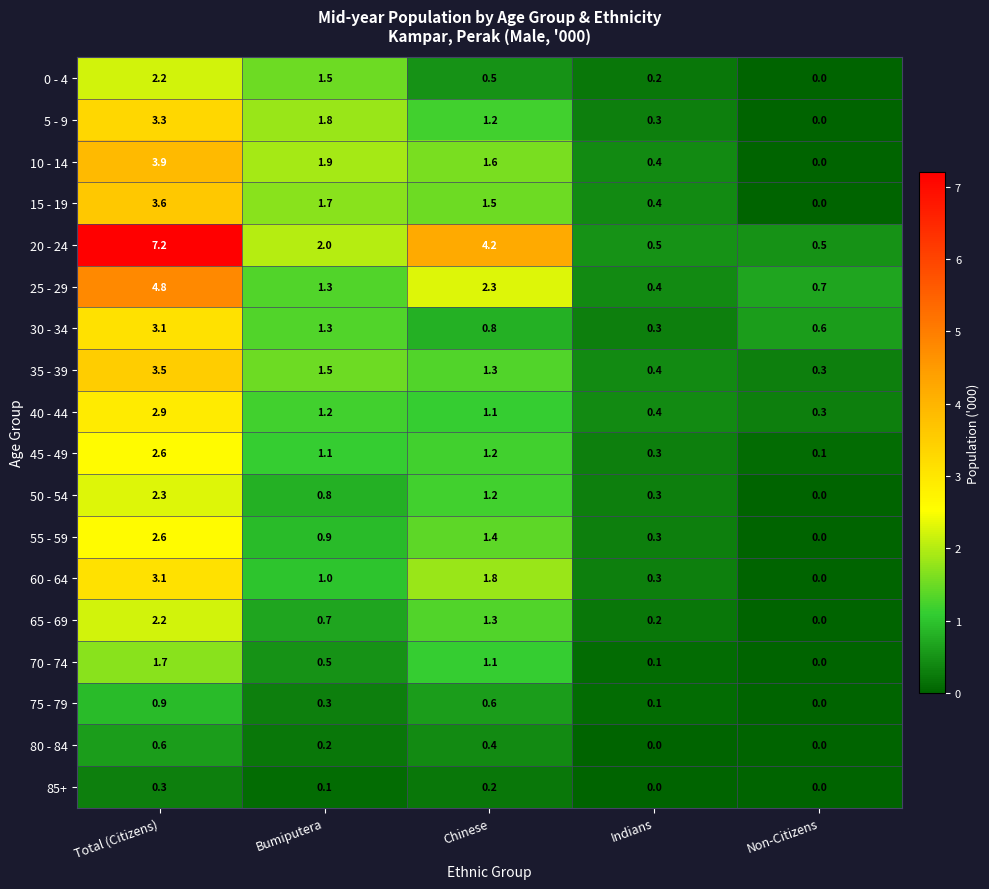

At which label is 5 - 9 closest to 1?

Chinese